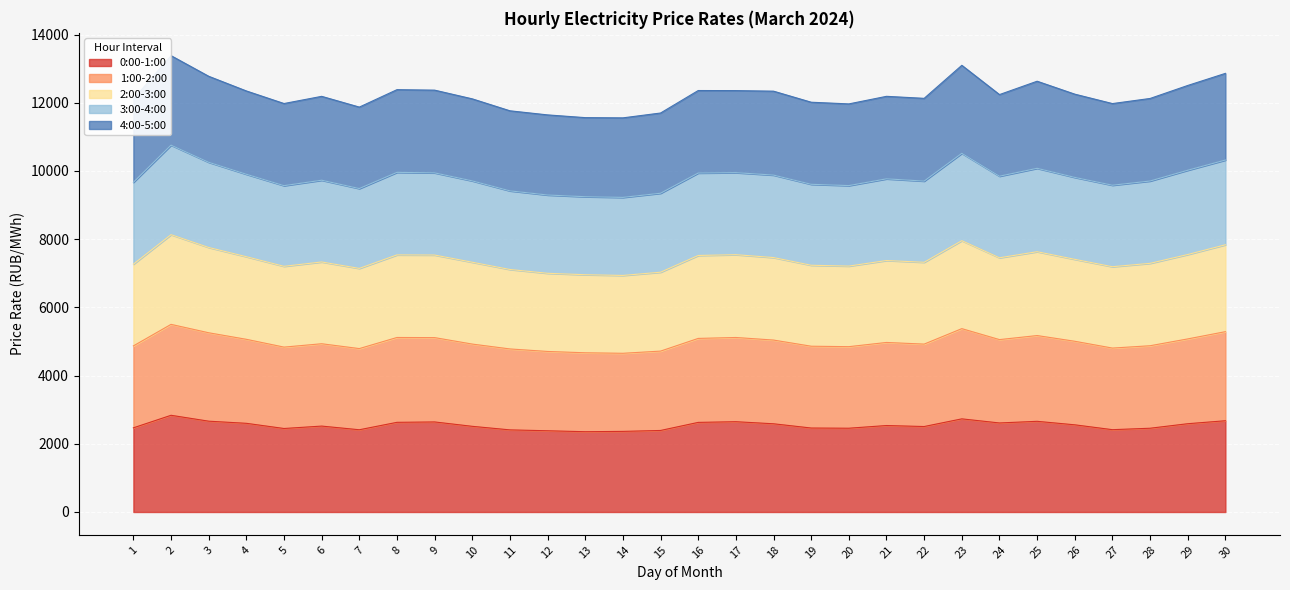

Which series changed the most between 29 and 30?

2:00-3:00